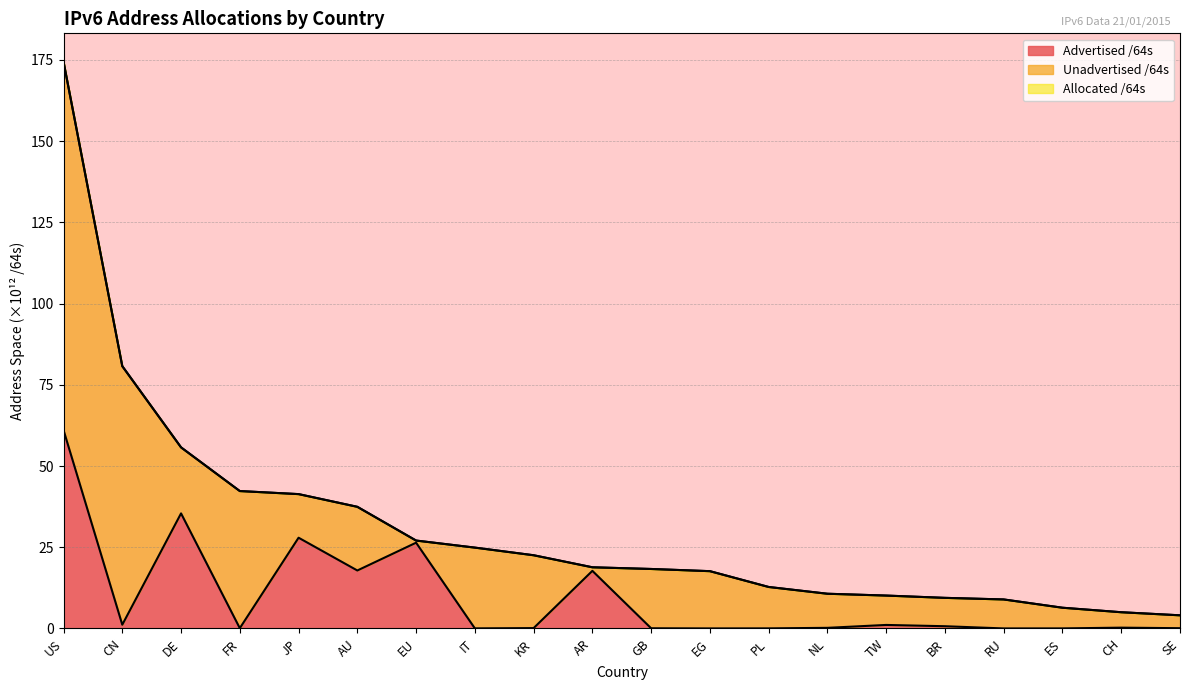

In Advertised /64s, how many points are lower than both neighbors (excluding endpoints)?

6